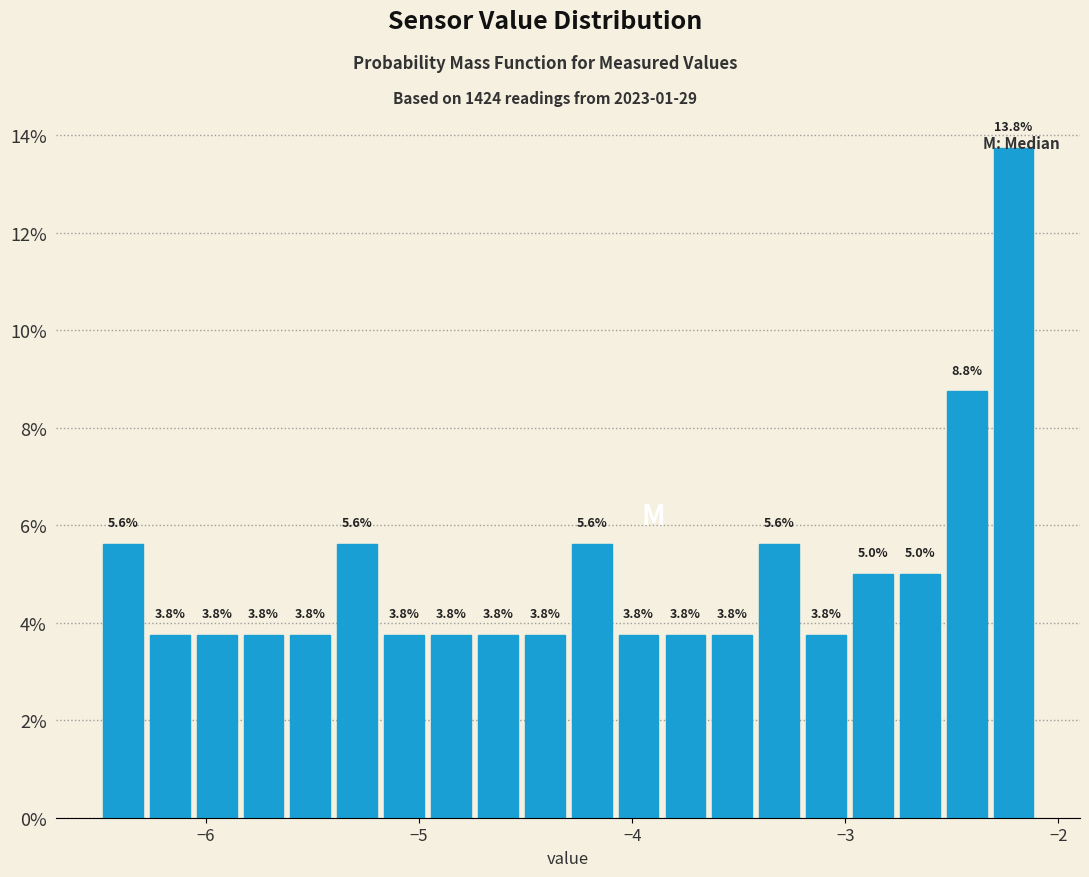

Read against the x-axis, roughly where is the centre of the tallest bar?

-2.2